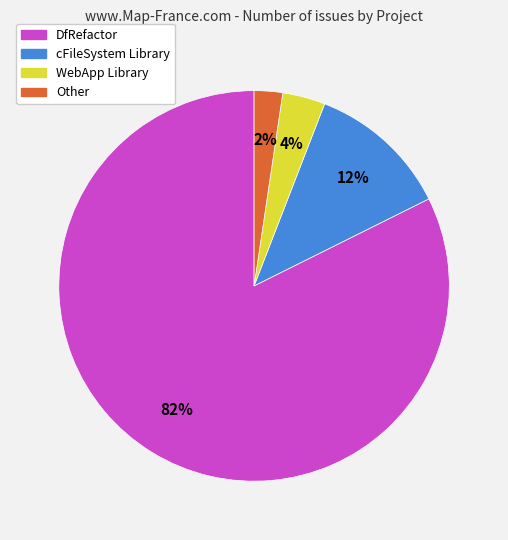

How many segments does this pie chart have?

4